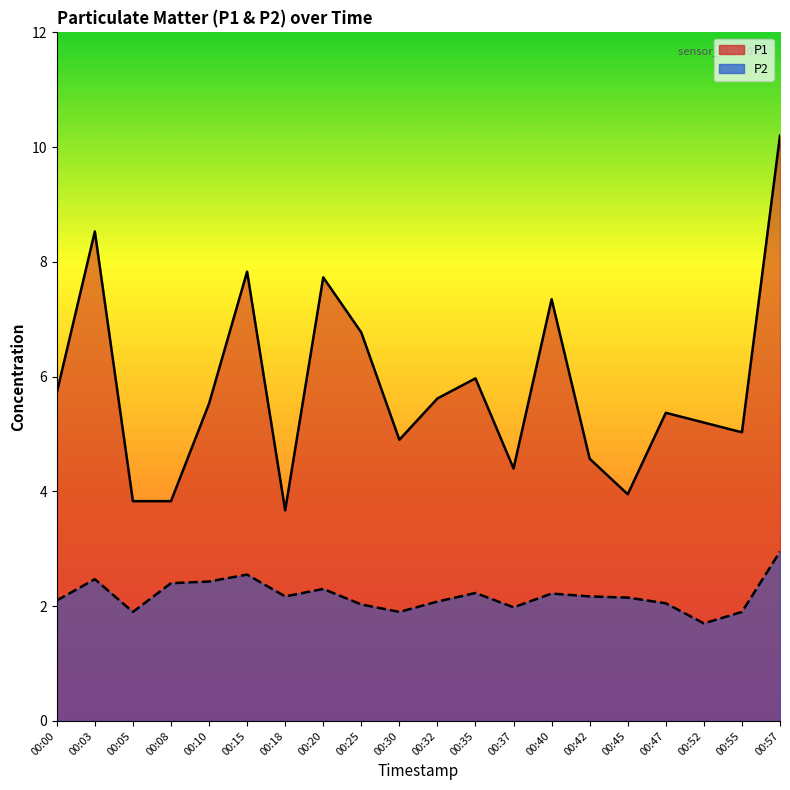

Is the value of P2 at 00:10 greater than the value of P1 at 00:20?

No